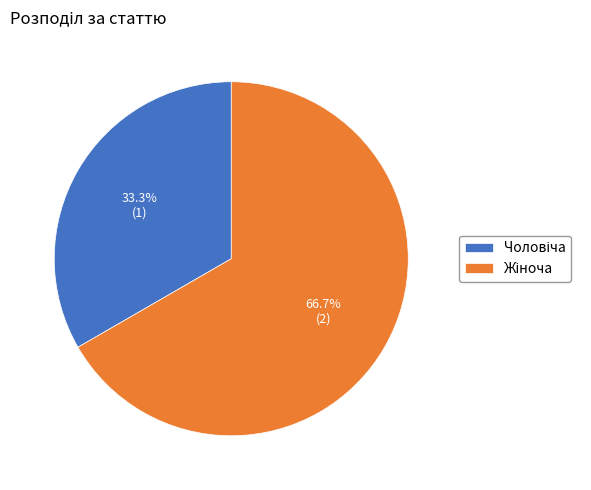

Does any single category account for the majority?

Yes